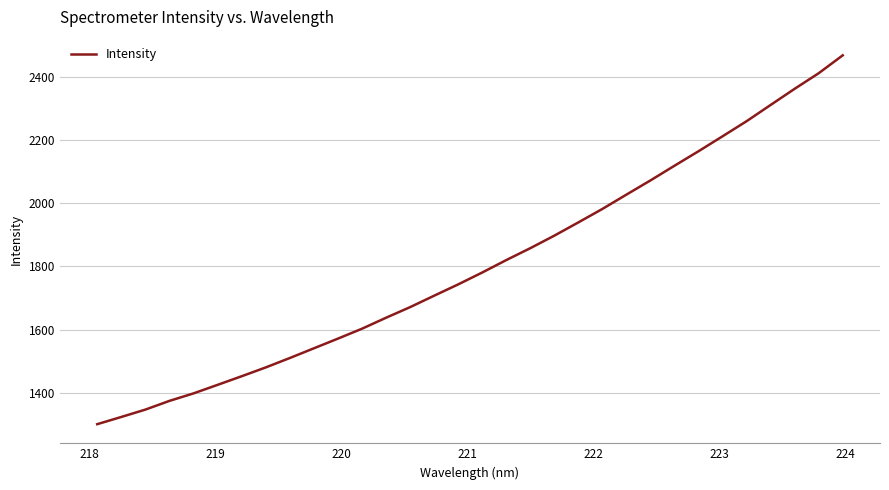

What is the difference between the maximum and minimum values?

1168.6